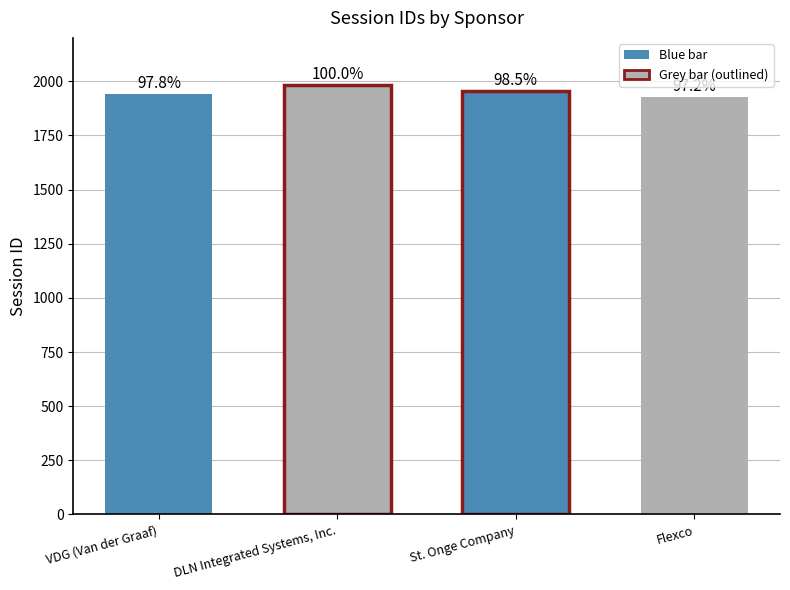

How many values exceed 1955?

1